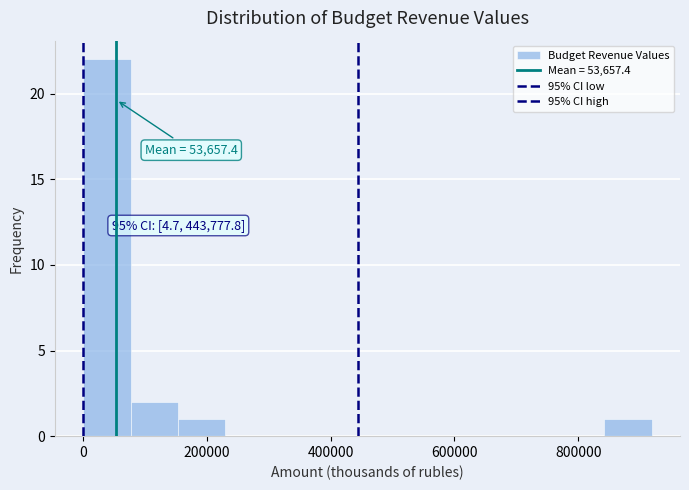

Around what value on the x-axis is the tallest bar? Give the approximate position of its centre, as read against the axis.

40000